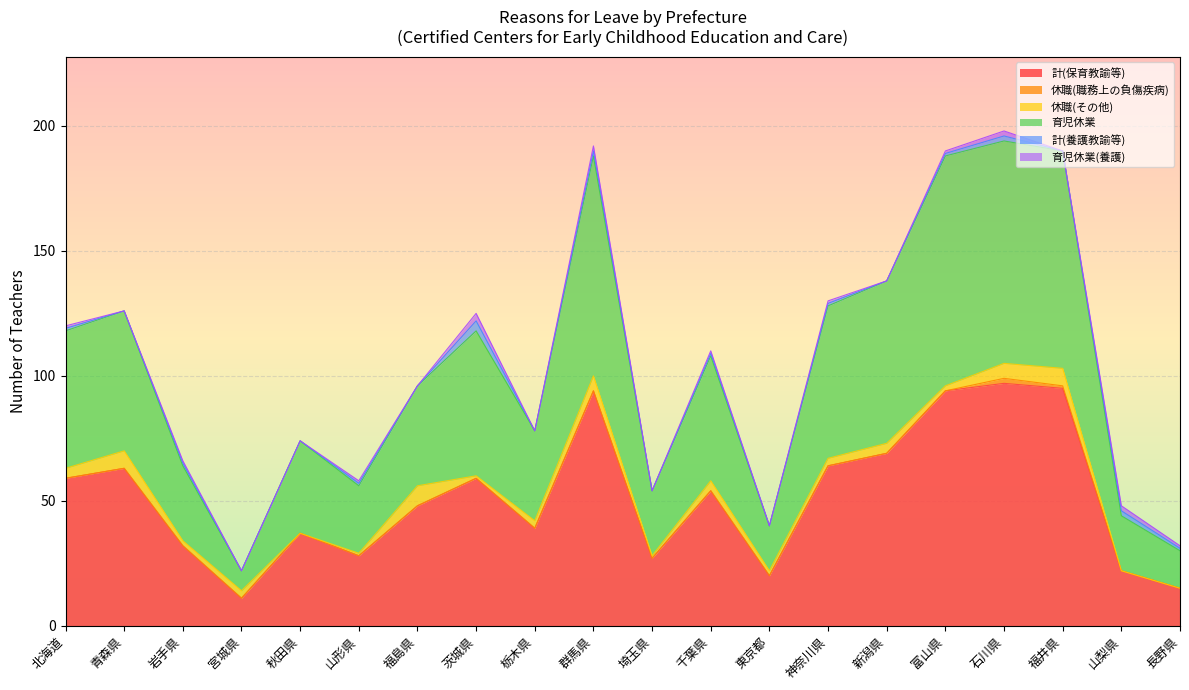

How many lines are shown in the chart?

6